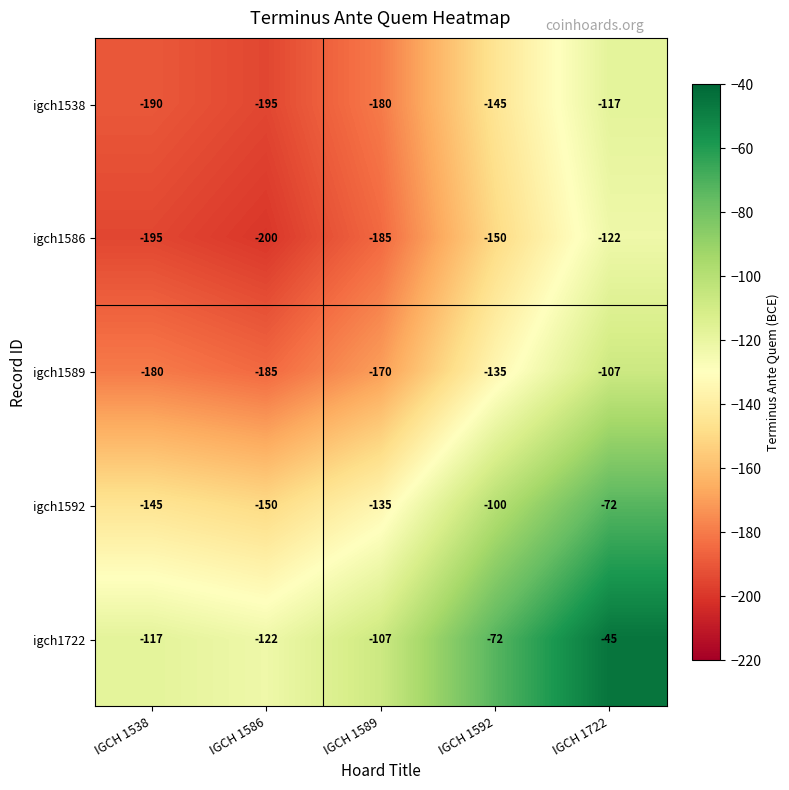

The value of igch1586 at IGCH 1586 is -200. True or false?

True